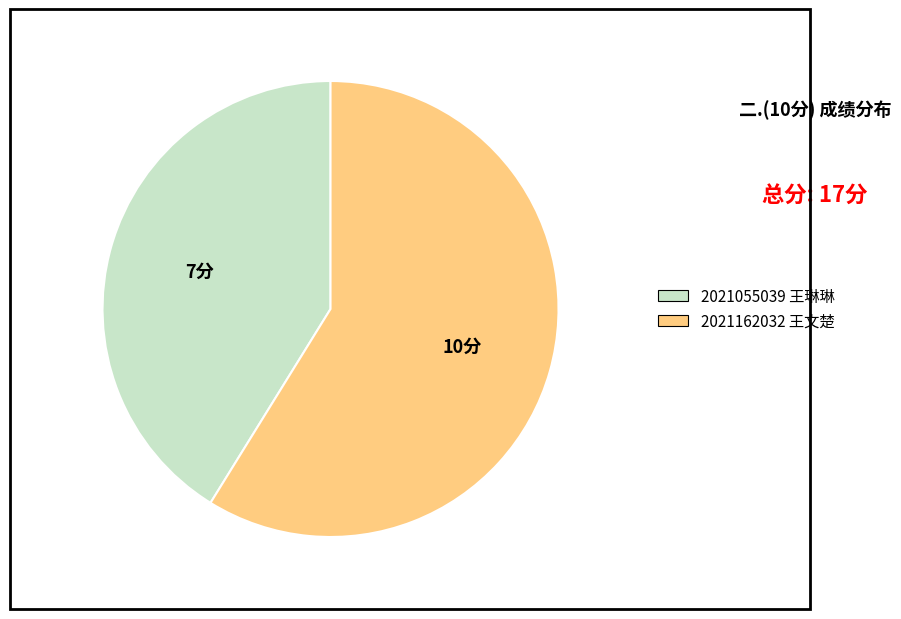

Rank the categories by value from highest to lowest.

2021162032 王文楚, 2021055039 王琳琳